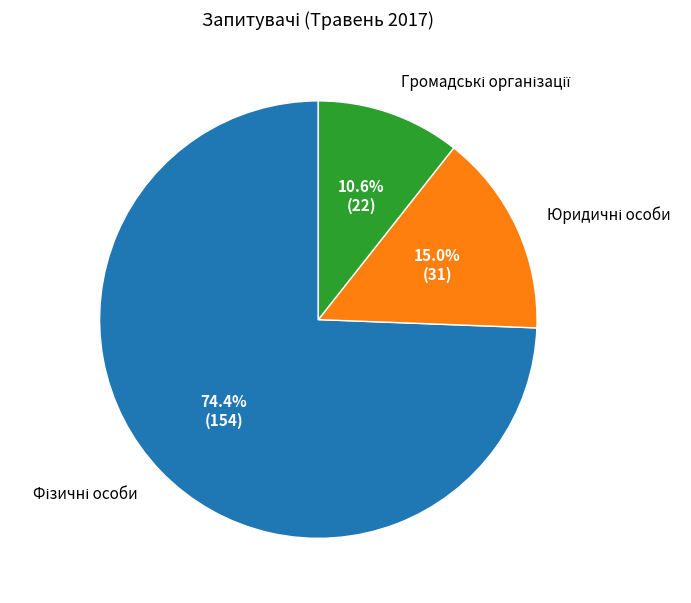

Is there a majority slice in this chart?

Yes